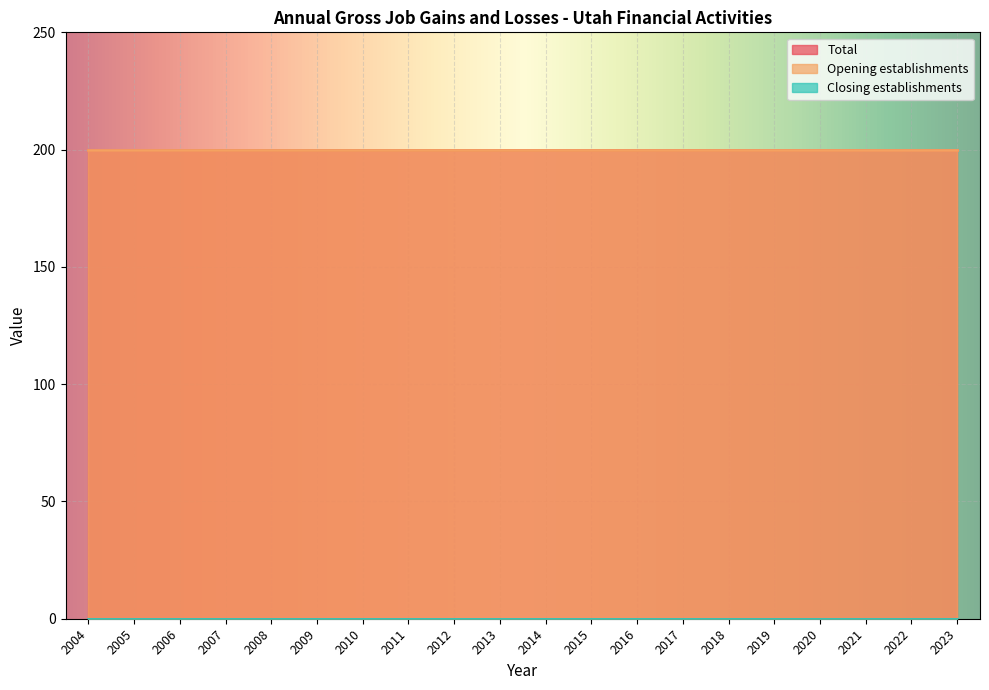

What is the sum of the Opening establishments values at 2006 and 2016?

400